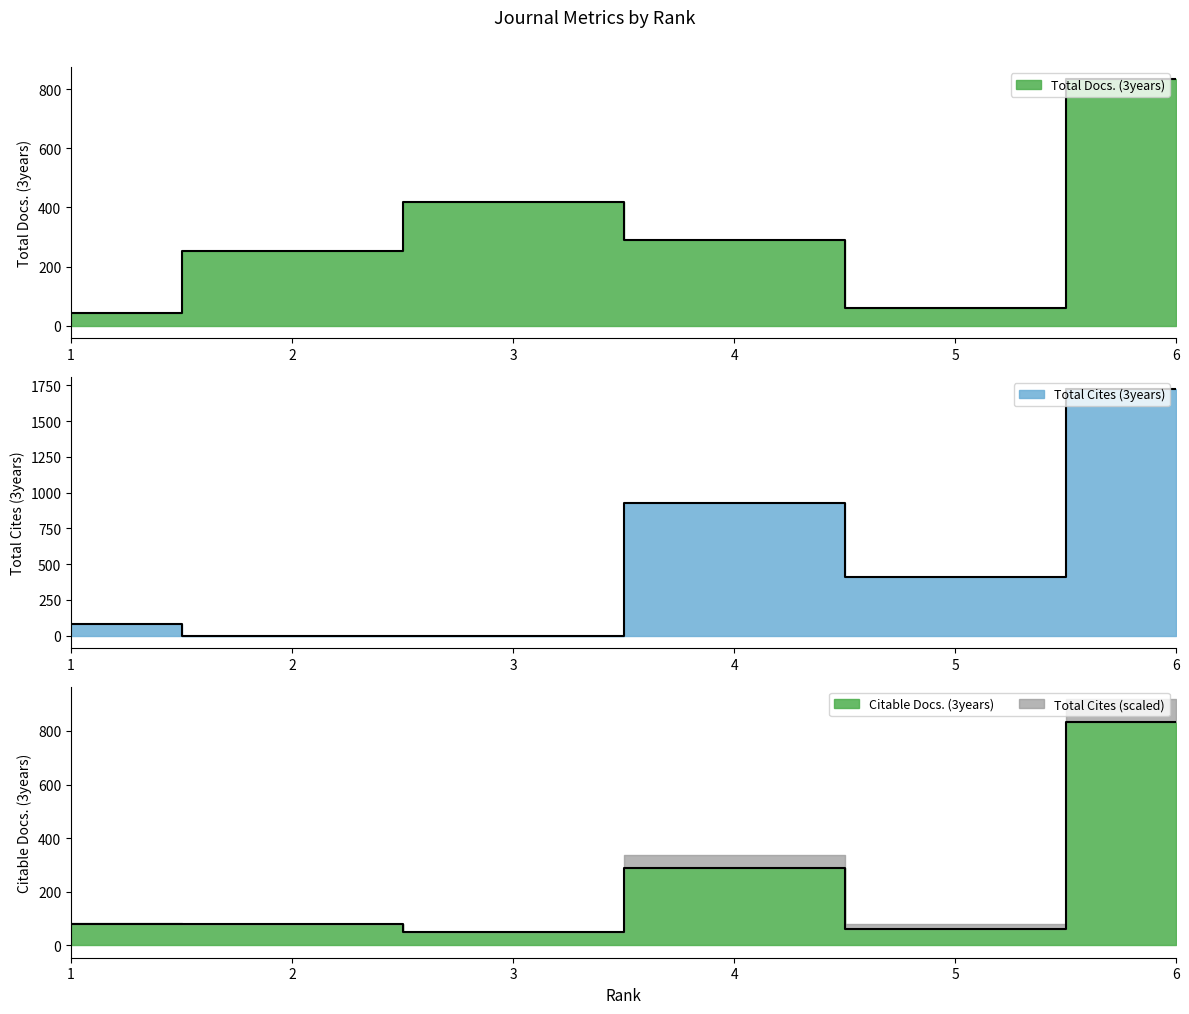

Rank the series by their average value, from highest to lowest.

Total Cites (3years), Total Docs. (3years), Citable Docs. (3years)